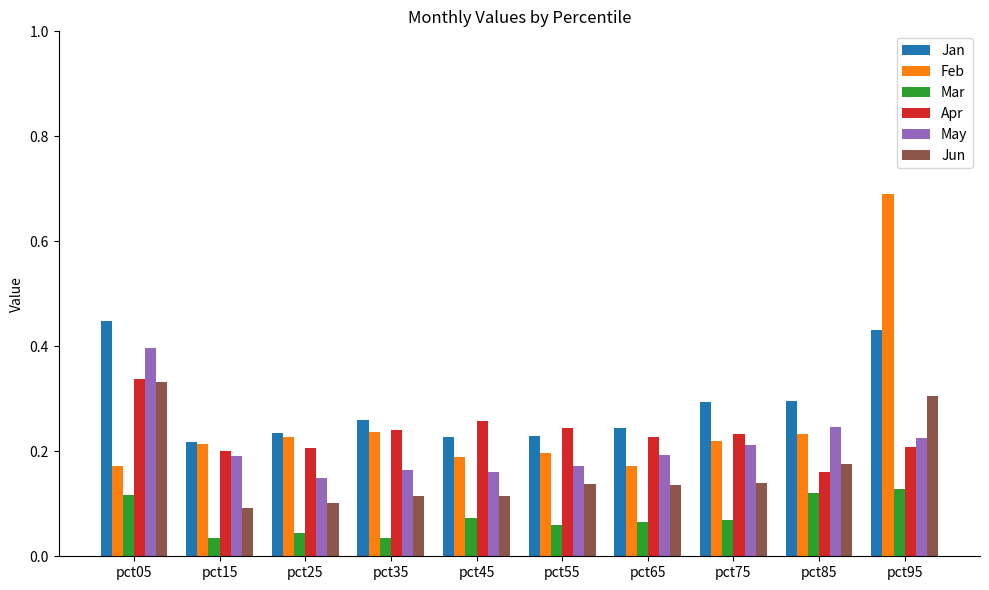

What is the difference between the maximum and second lowest values in the Feb series?

0.5